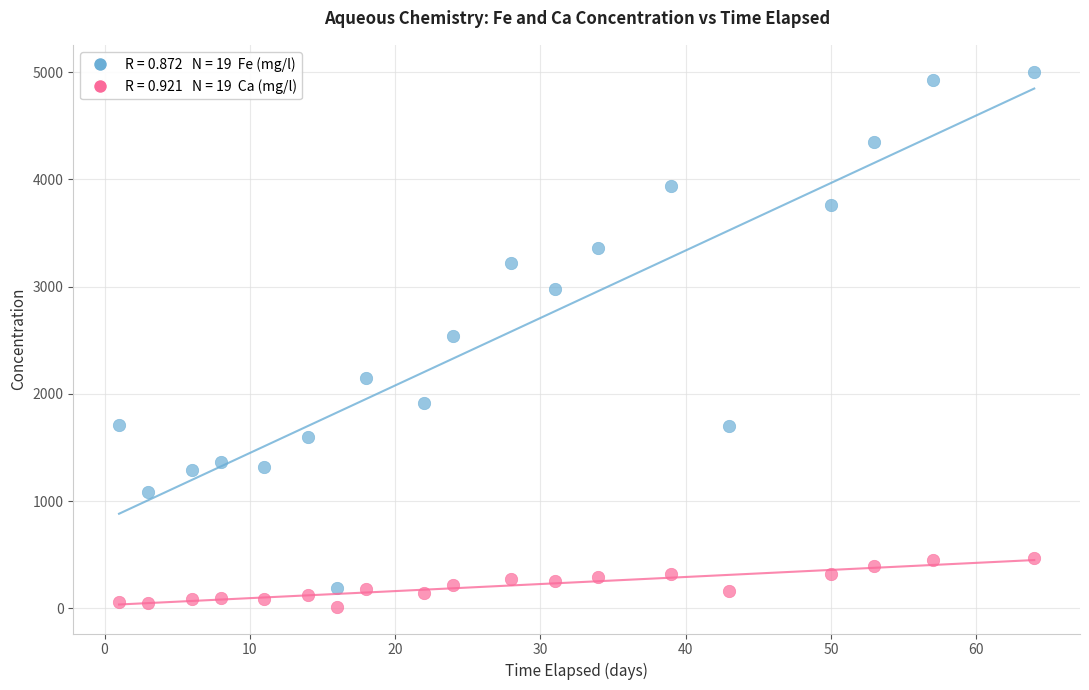

Across all data points, what is the range of Y values (max minus min)?

4990.1